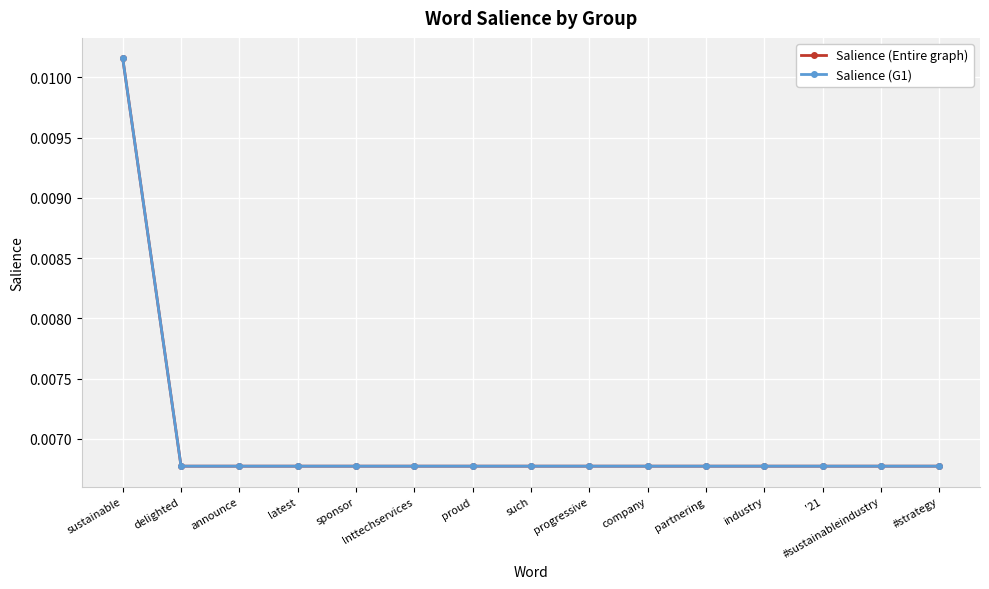

Is it true that Salience (Entire graph) equals 0.0 at #sustainableindustry?

False